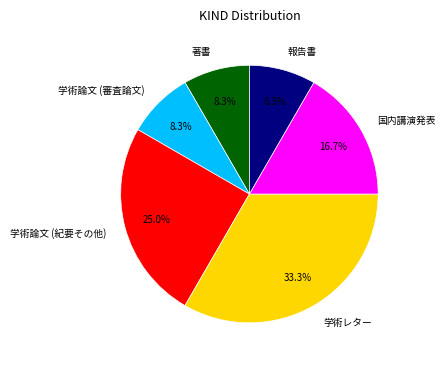

What is the ratio of the value at 著書 to the value at 報告書?

1.0